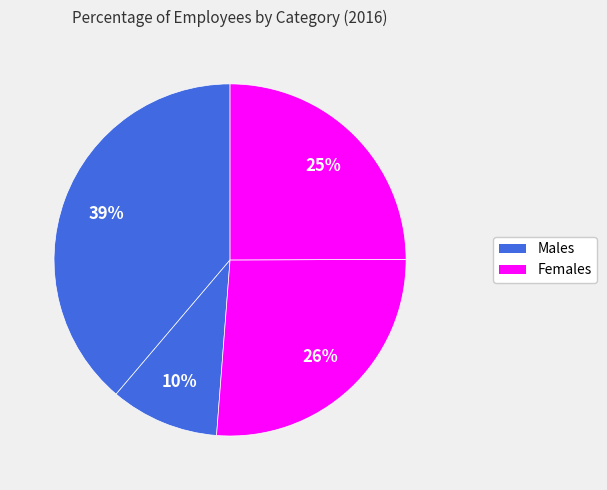

How many segments does this pie chart have?

4